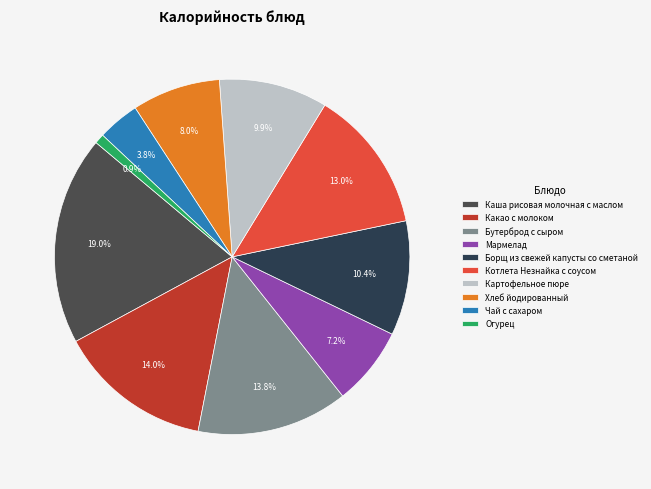

To the nearest percent, what is the average slice percentage?

10%